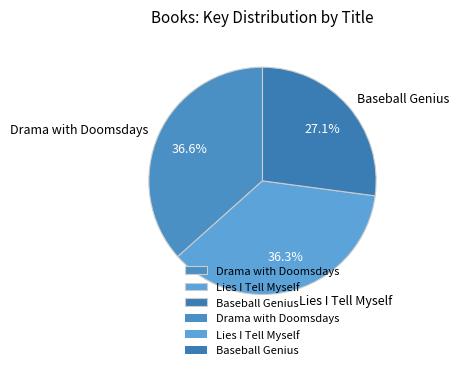

How many slices are in this pie chart?

3